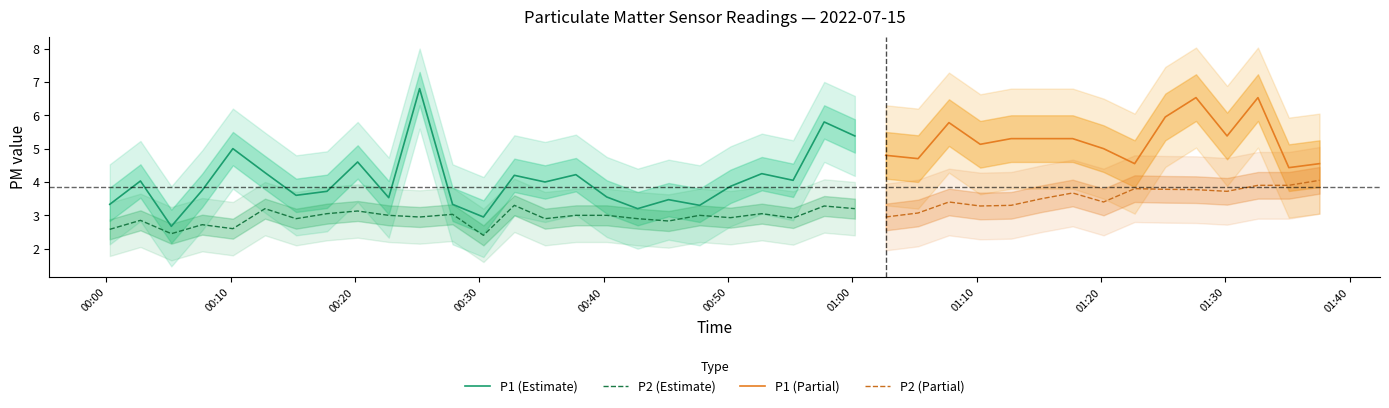

True or false: P2 (Estimate) and P1 (Estimate) intersect in this chart.

False